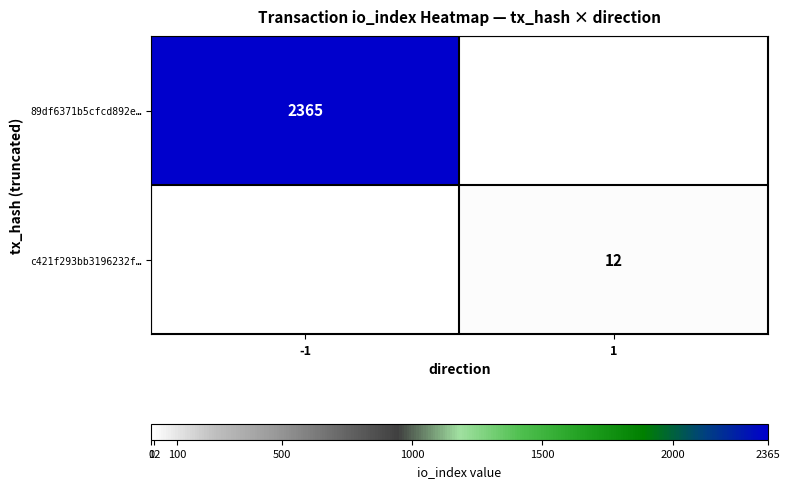

Is it true that c421f293bb3196232f… equals 19 at 1?

False